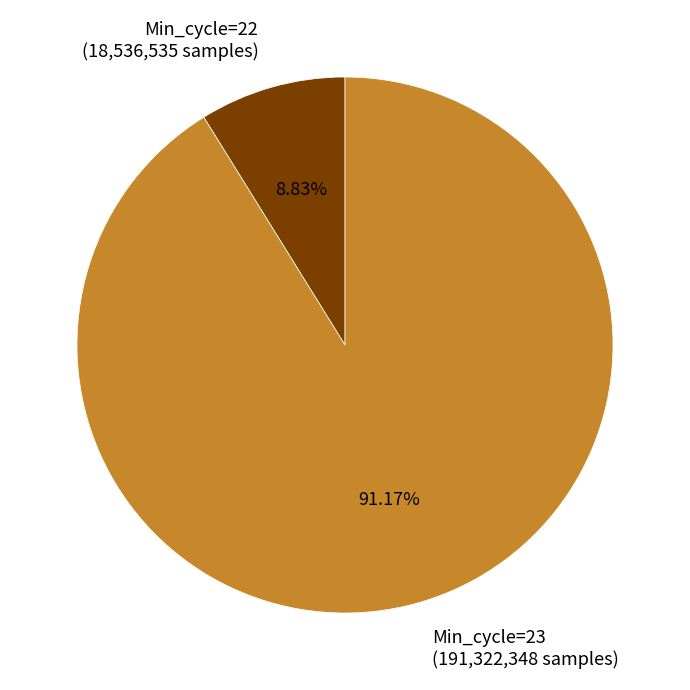

Combined, do Min_cycle=23 (191,322,348 samples) and Min_cycle=22 (18,536,535 samples) account for over 50%?

Yes